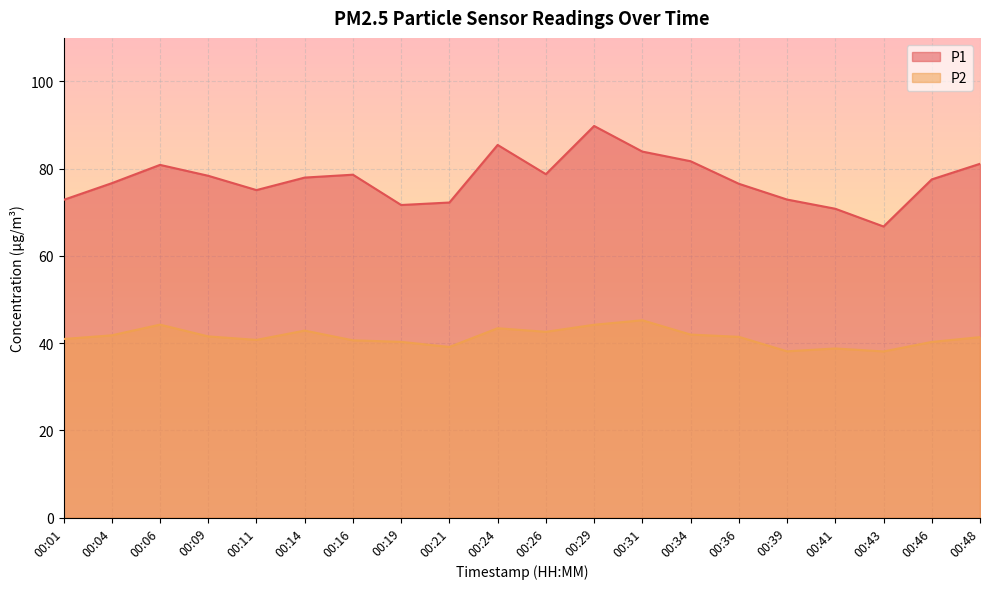

Rank the series by their average value, from lowest to highest.

P2, P1